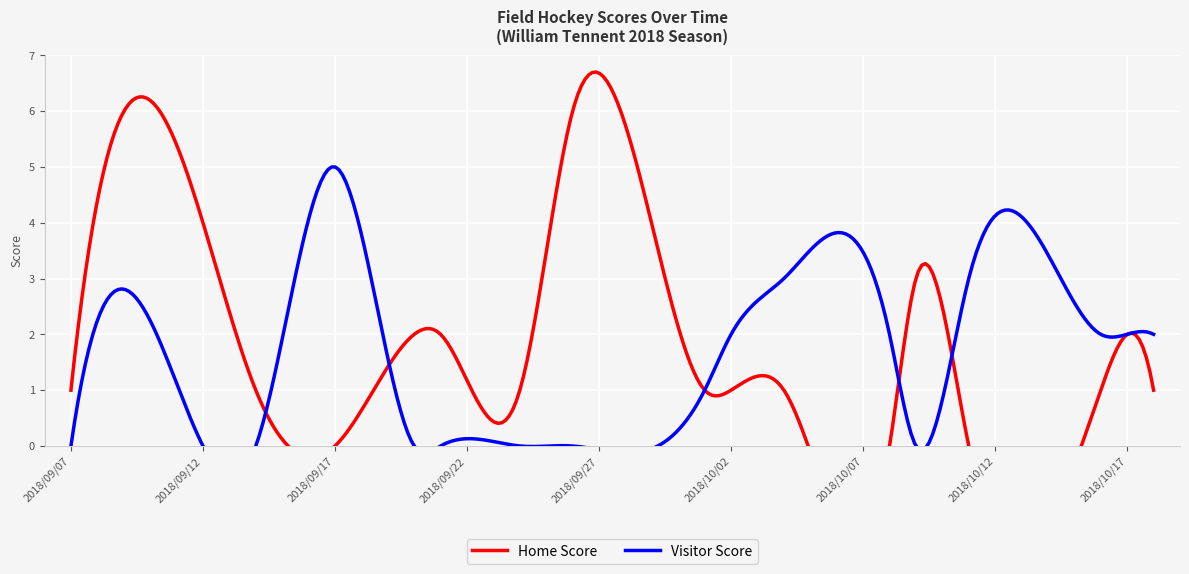

Is it true that Visitor Score equals -3 at 2018-09-07?

False